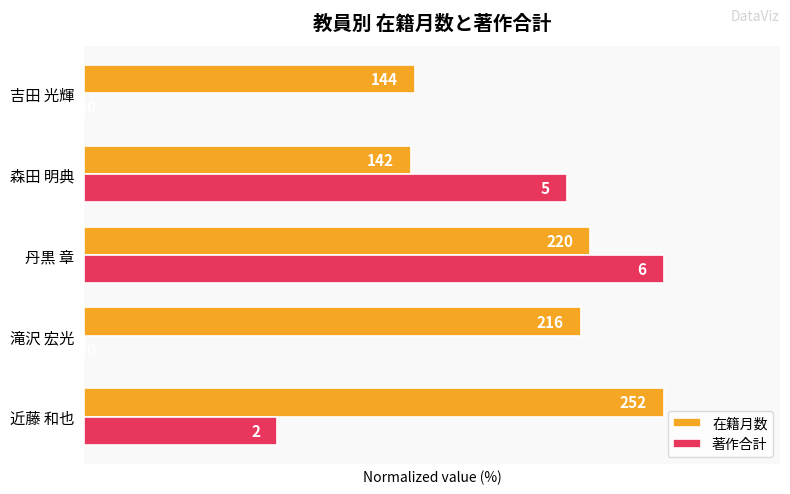

What are all the series names shown in the legend?

在籍月数, 著作合計